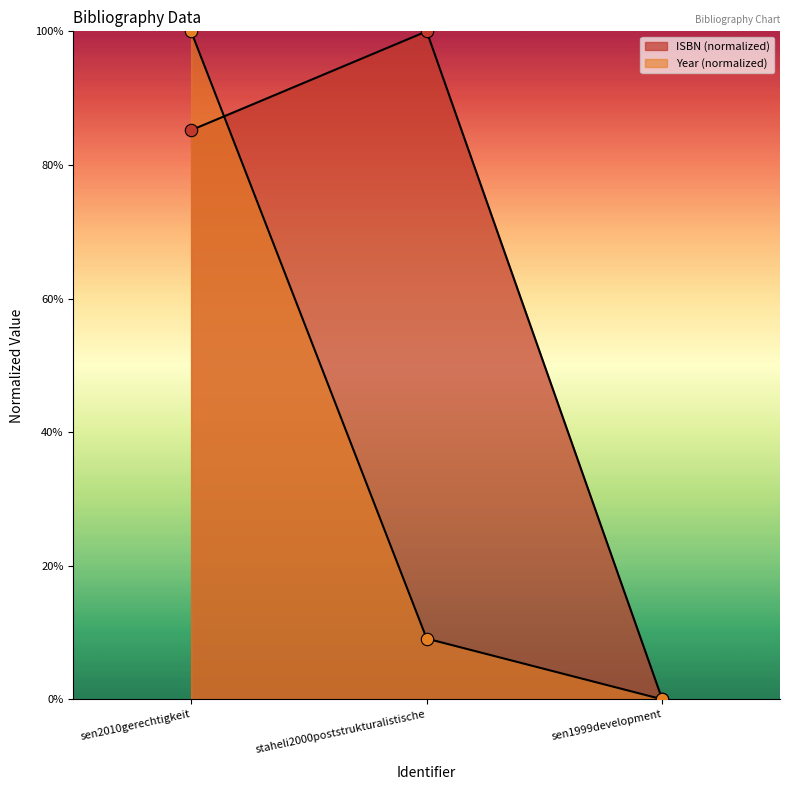

Which series has the largest total across all categories?

ISBN